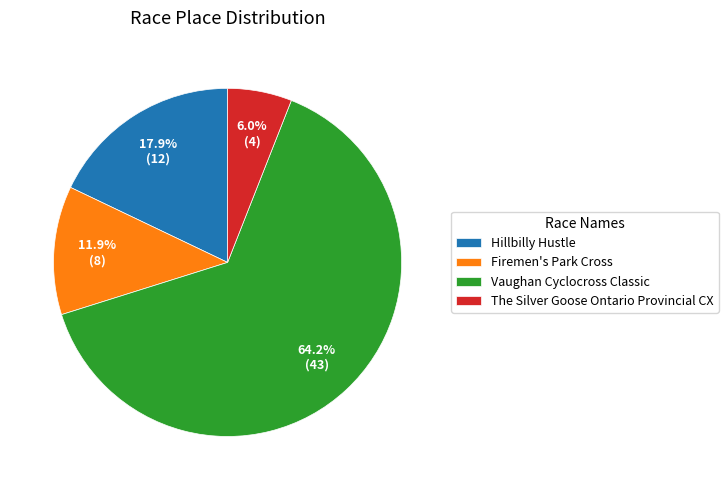

To the nearest percent, what is the difference between the largest and smallest slice percentages?

58%